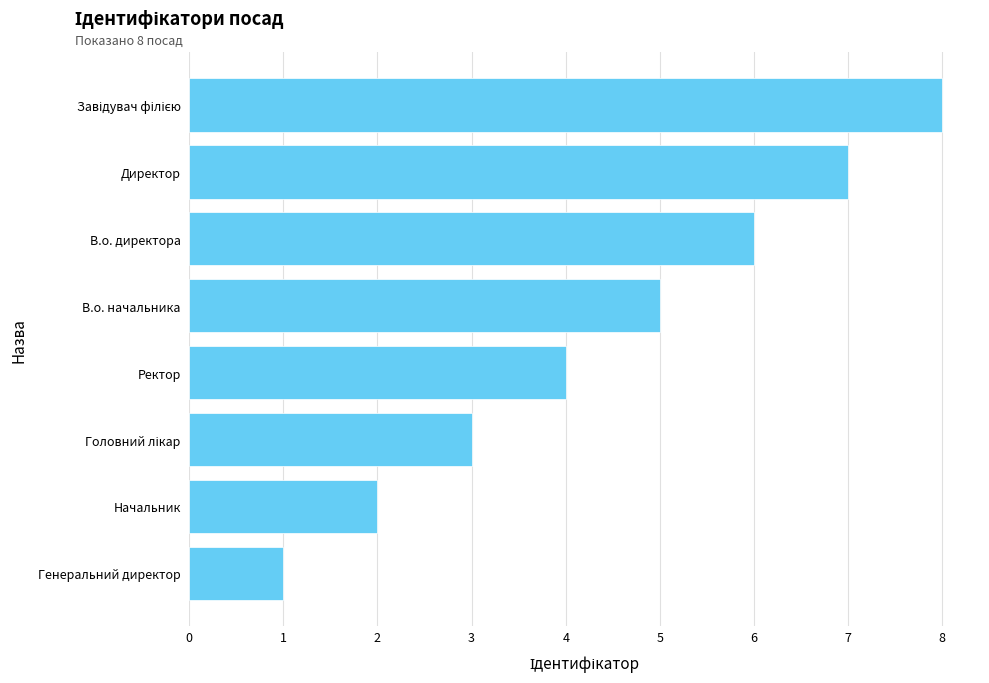

What is the ratio of the value at Ректор to the value at Директор?

0.6